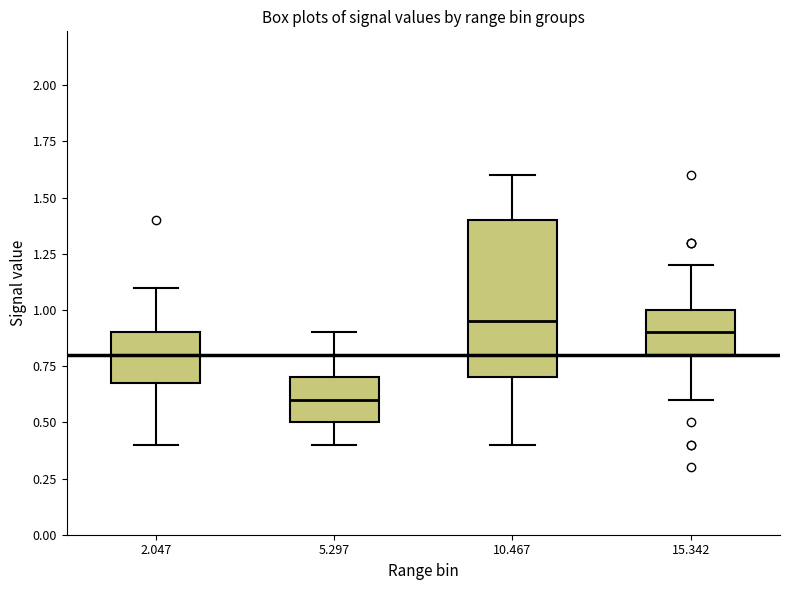

Where does the lower whisker of the box at x = 10.467 end on the y-axis? The values are not printed on the chart, so give them approximately, as read against the axis.

0.40